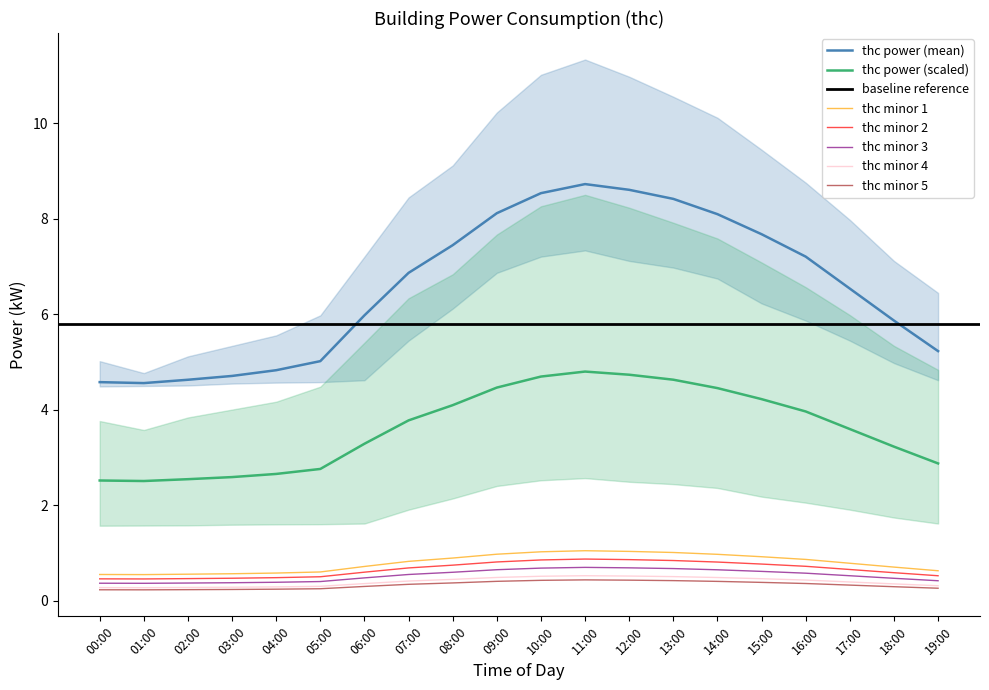

True or false: thc_upper and thc_mean cross at least once.

False